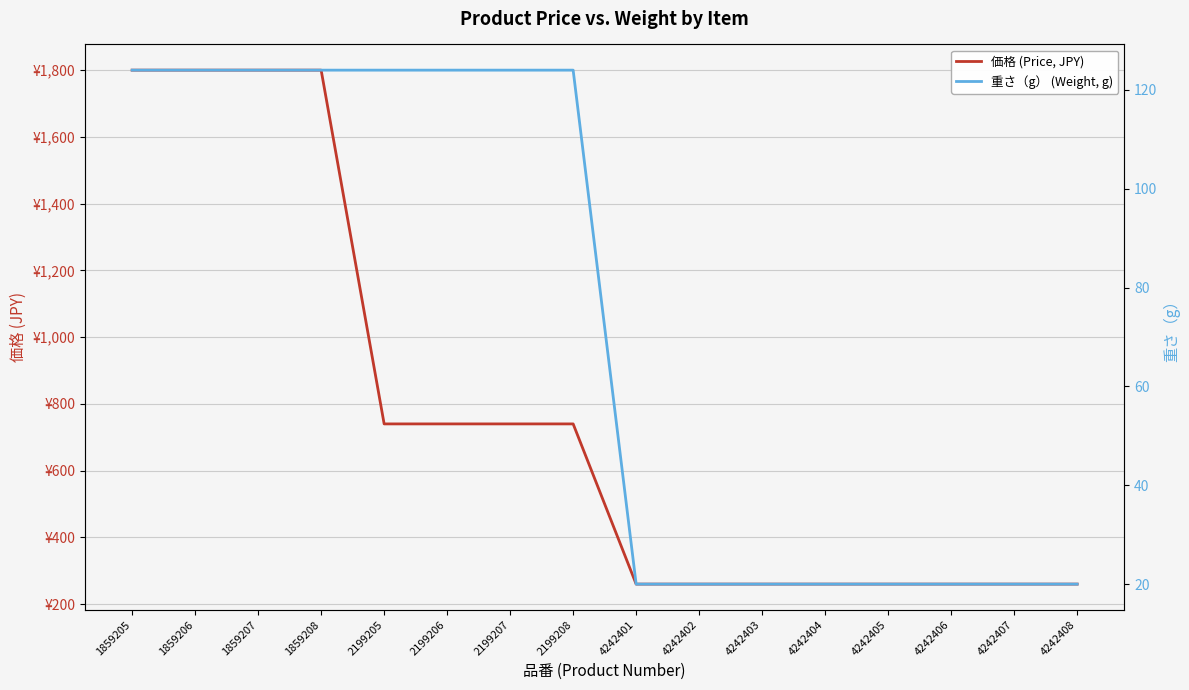

Count the number of data series in this chart.

2